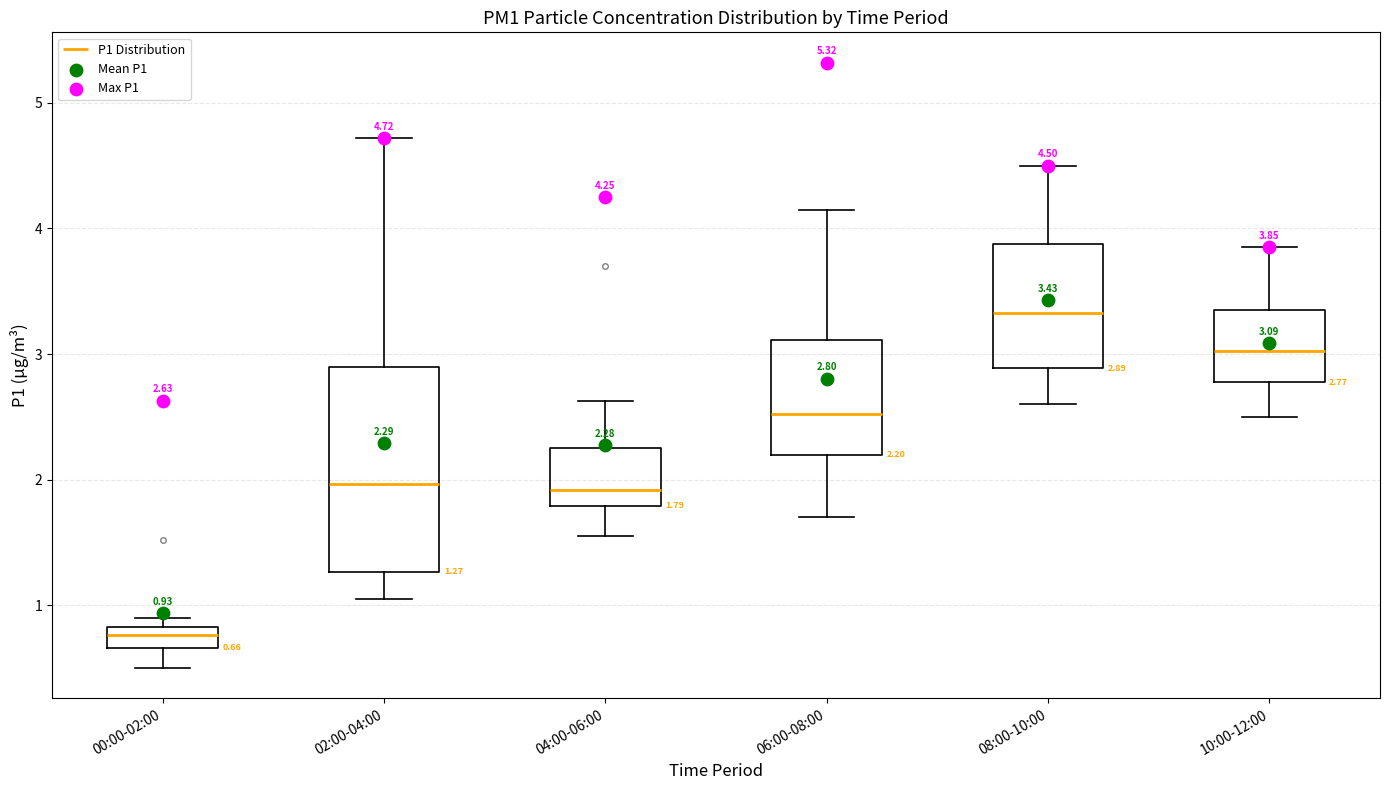

Which box has the lowest median line?

00:00-02:00